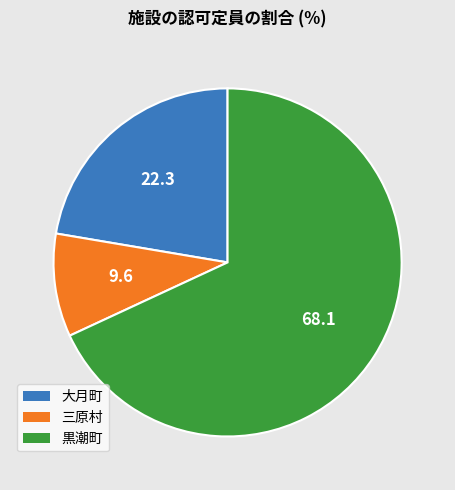

Is the sum of 大月町 and 三原村 greater than half?

No